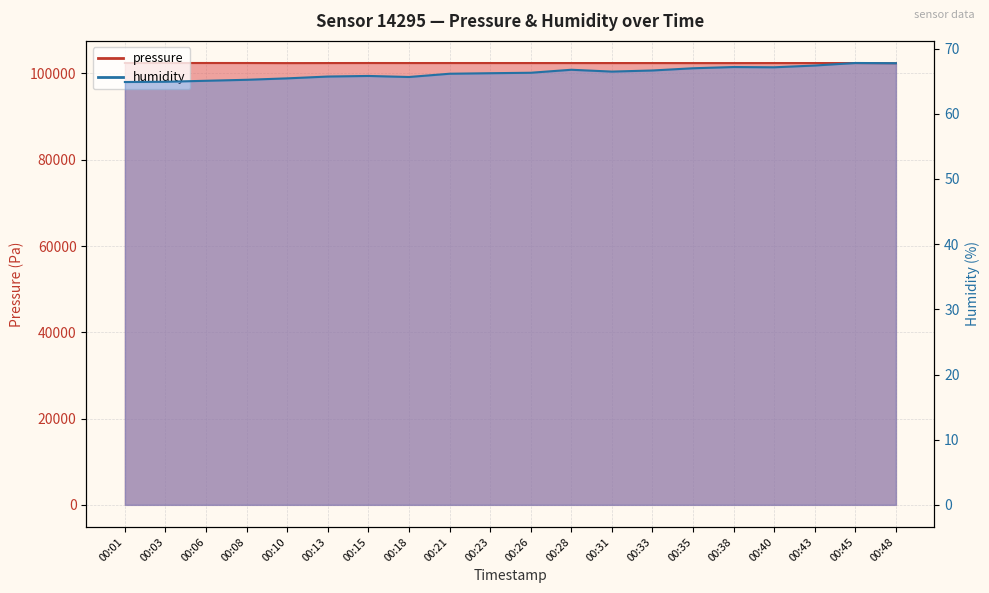

True or false: humidity has more than 1 points higher than both neighbors.

True